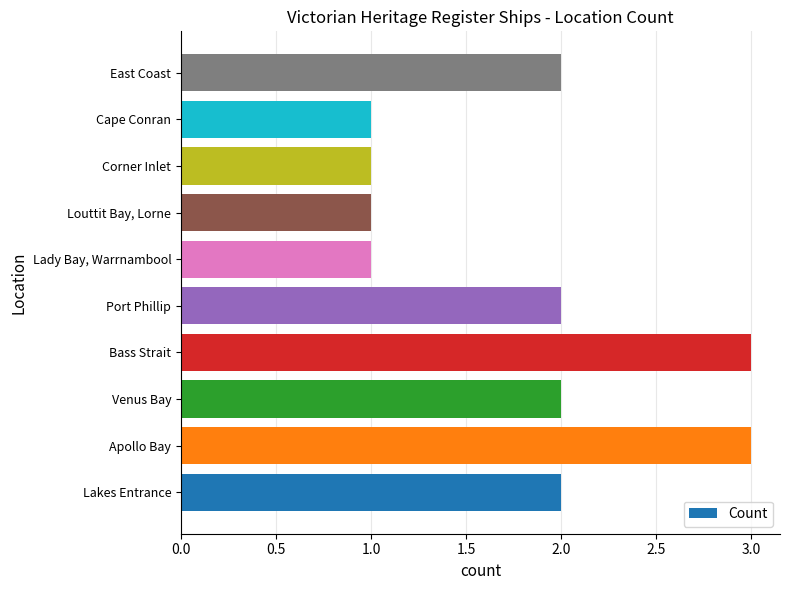

What is the greatest value displayed?

3